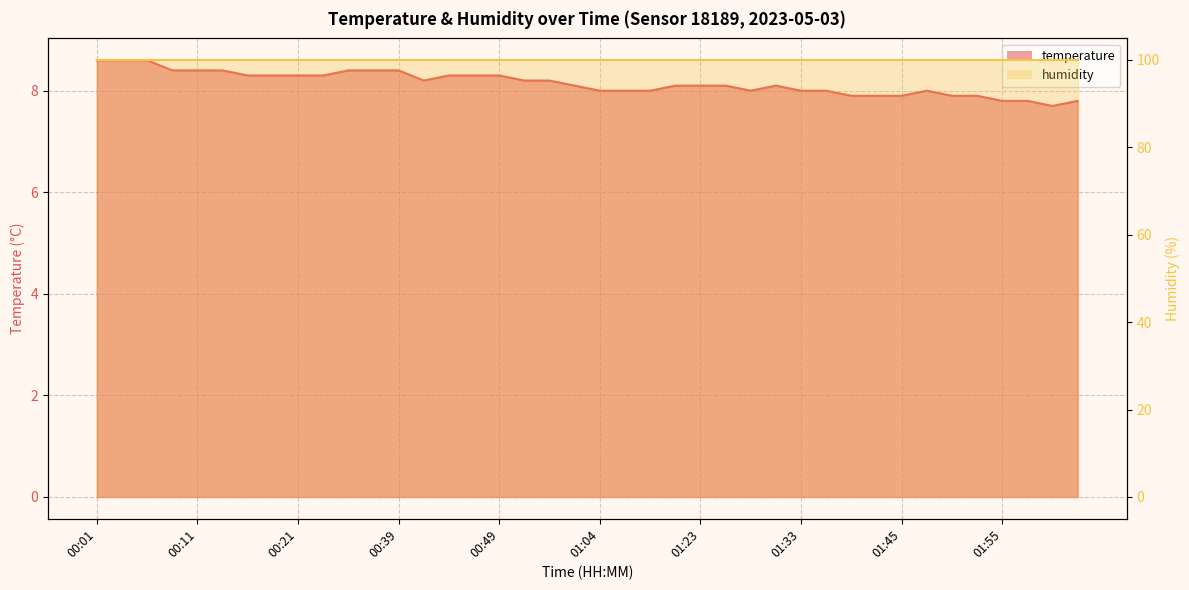

Reading left to right, what are all the values shown in this chart?

8.6	8.6	8.6	8.4	8.4	8.4	8.3	8.3	8.3	8.3	8.4	8.4	8.4	8.2	8.3	8.3	8.3	8.2	8.2	8.1	8.0	8.0	8.0	8.1	8.1	8.1	8.0	8.1	8.0	8.0	7.9	7.9	7.9	8.0	7.9	7.9	7.8	7.8	7.7	7.8